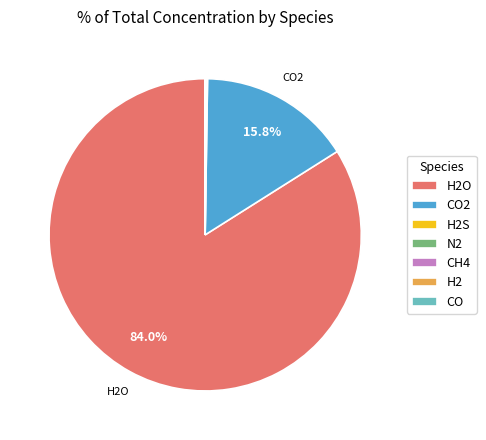

To the nearest percent, what is the difference between the largest and smallest slice percentages?

84%